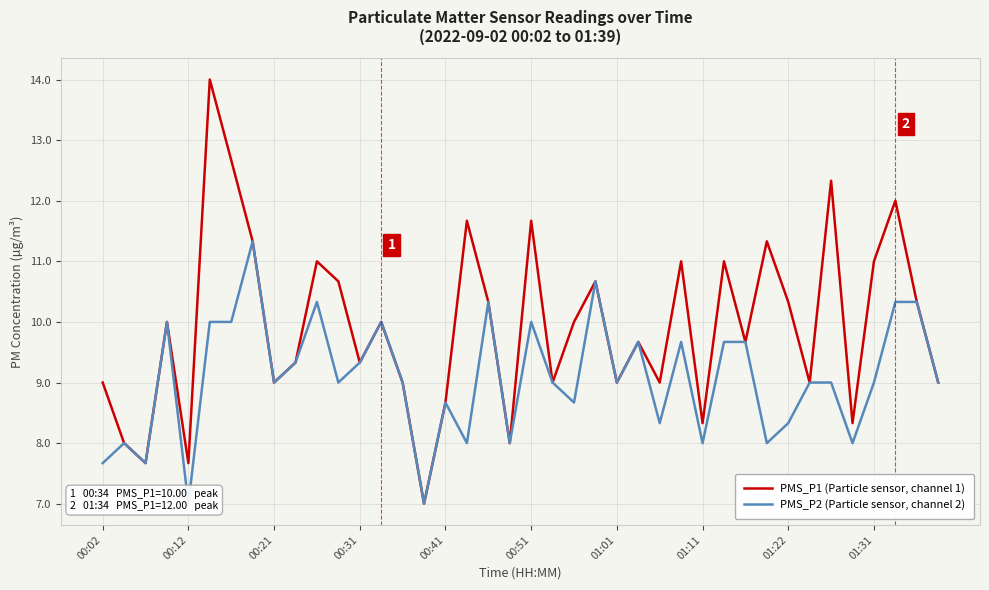

True or false: PMS_P2 (Particle sensor, channel 2) has more than 1 points higher than both neighbors.

True